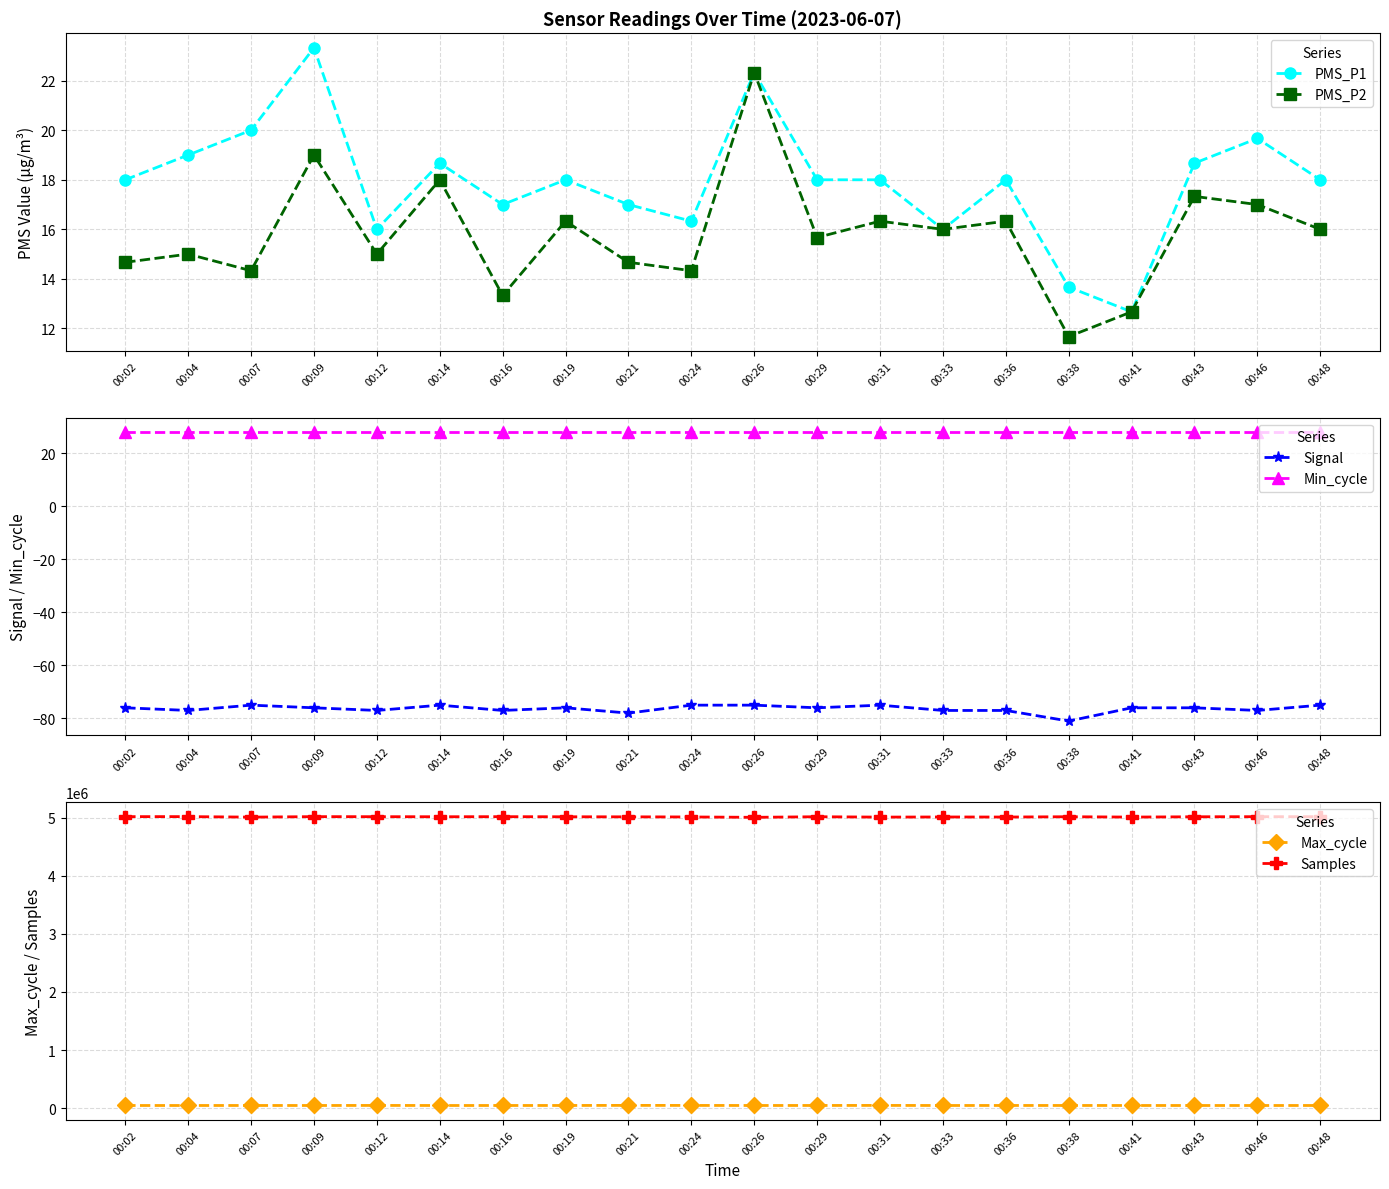

At which label does Max_cycle reach its peak?

00:21